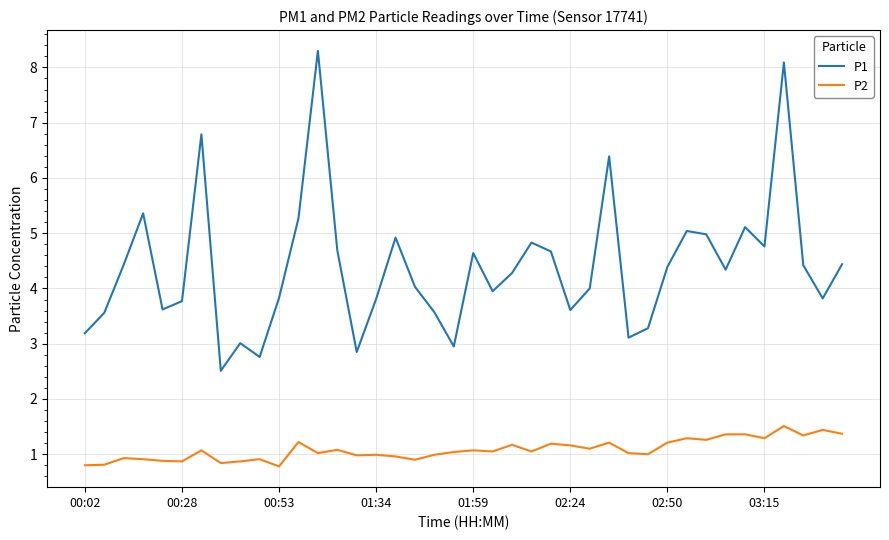

What is the smallest value displayed?

0.8